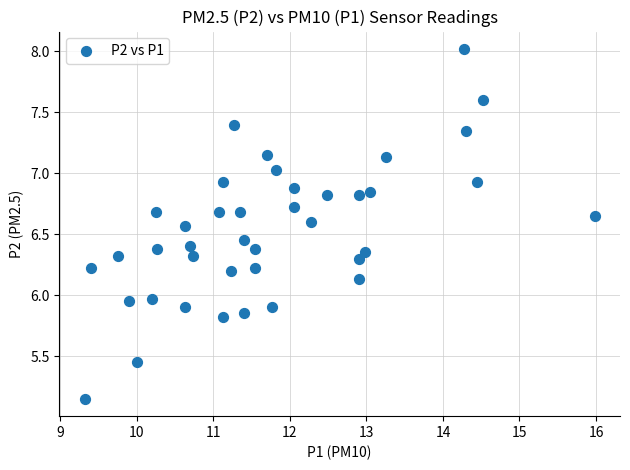

What is the range of Y values (max minus min)?

2.9